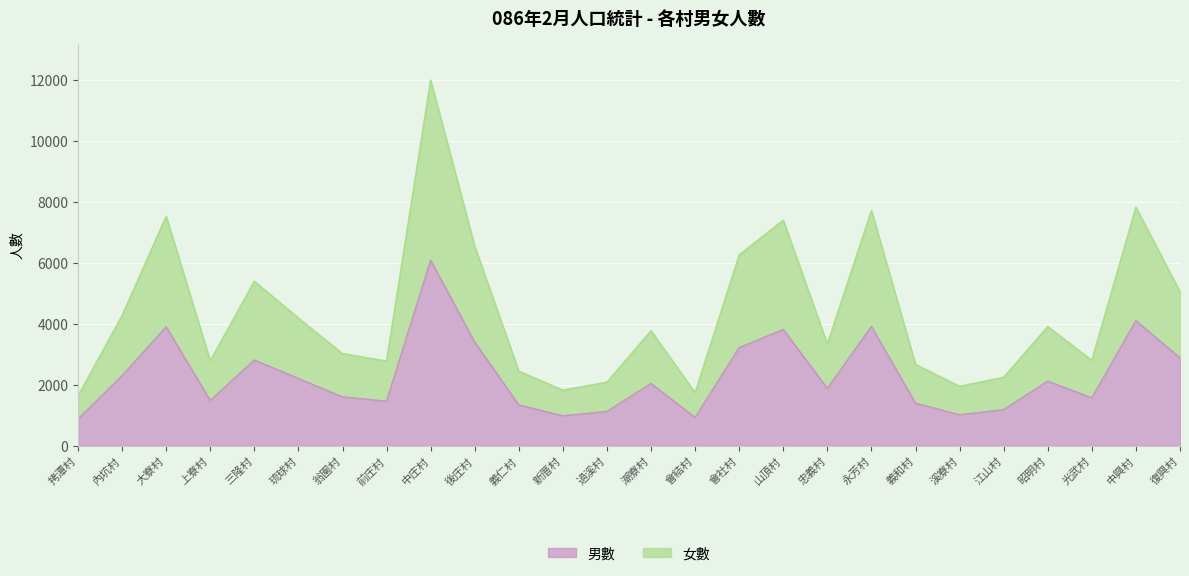

Rank the series at 光武村 from lowest to highest value.

男數, 女數